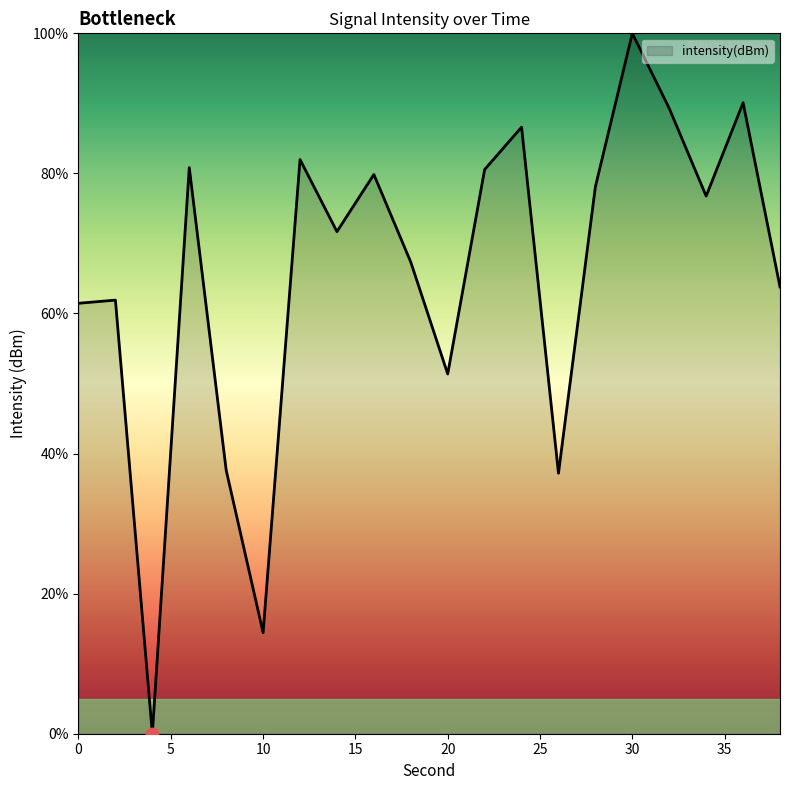

What is the greatest value displayed?

100.0